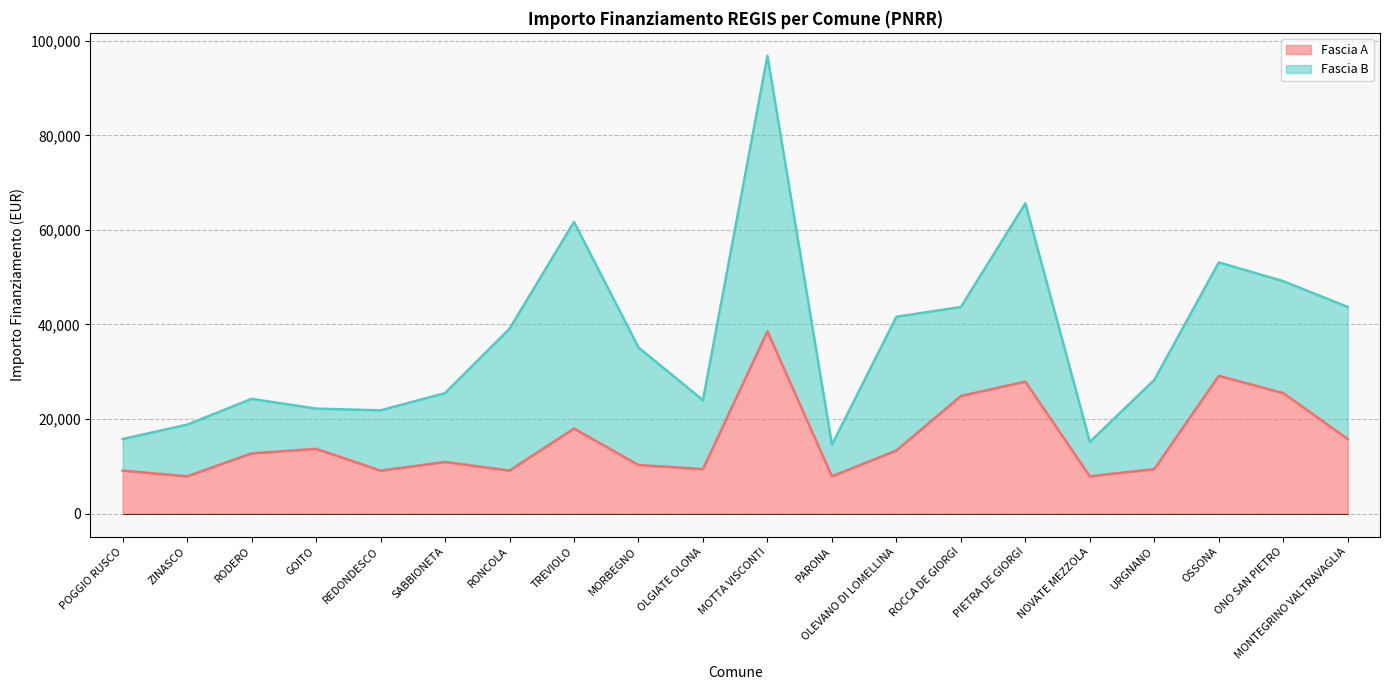

Reading left to right, what are all the values shown in this chart?

9105	7891	12747	13712	9105	10926	9105	17997	10284	9427	38565	7891	13354	24887	27922	7891	9427	29136	25494	15782